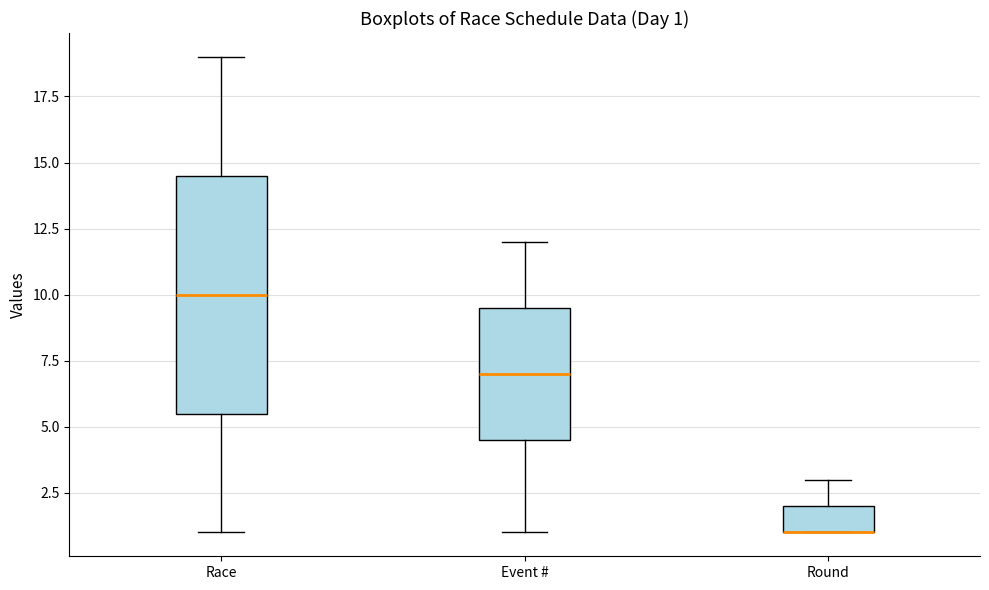

Comparing the boxes themselves (not the whiskers), which one is the tallest?

Race